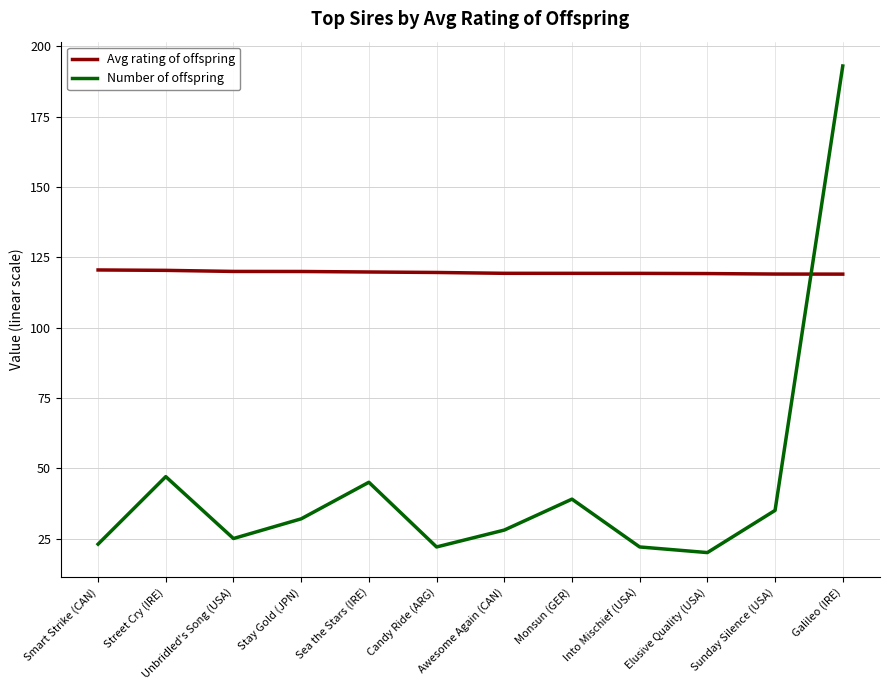

What is the difference between the maximum and minimum values in the Number of offspring series?

173.0